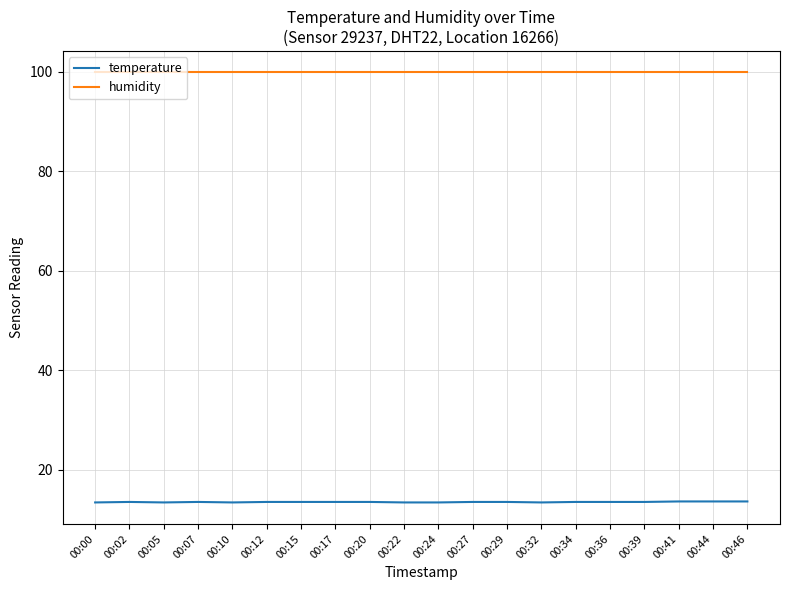

List the series in order of their peak value, lowest first.

temperature, humidity